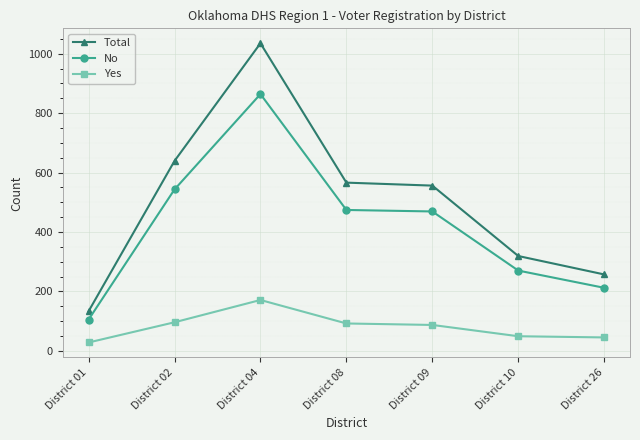

True or false: Yes and No intersect in this chart.

False